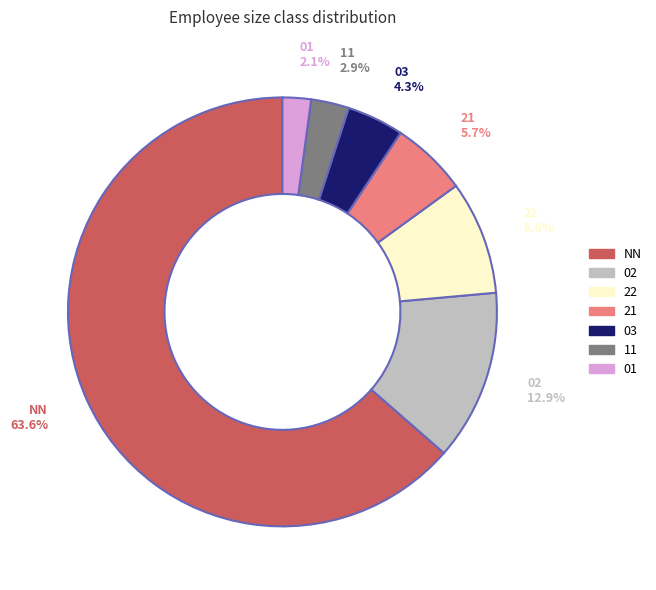

Which category accounts for the majority?

NN